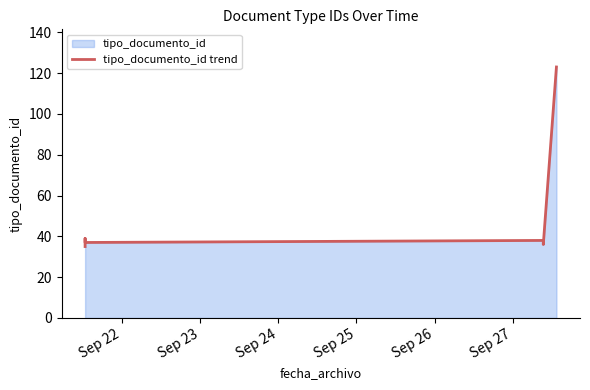

What is the greatest value displayed?

123